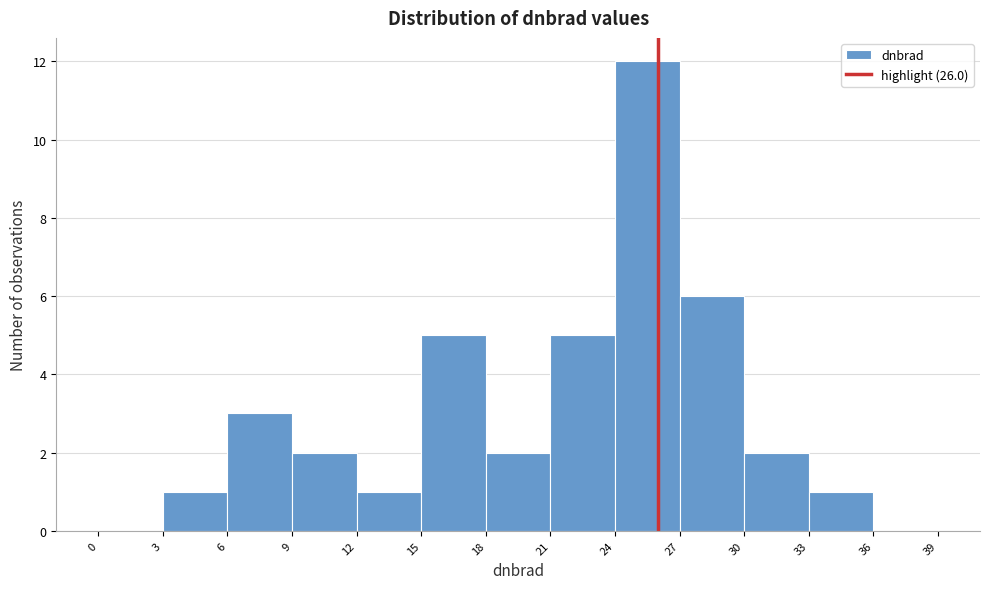

Reading left to right, list every bar in this chart as the range it spans on the x-axis followed by its height. The values are not printed on the chart, so give them approximately, as read against the axis.

0 to 3: 0
3 to 6: 1
6 to 9: 3
9 to 12: 2
12 to 15: 1
15 to 18: 5
18 to 21: 2
21 to 24: 5
24 to 27: 12
27 to 30: 6
30 to 33: 2
33 to 36: 1
36 to 39: 0